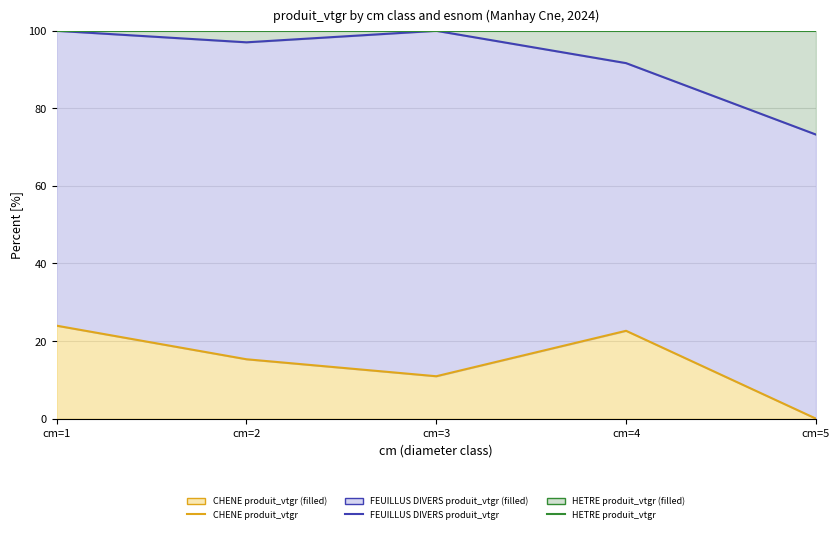

What is the value of the HETRE produit_vtgr point at the 5th from the left?

100.0